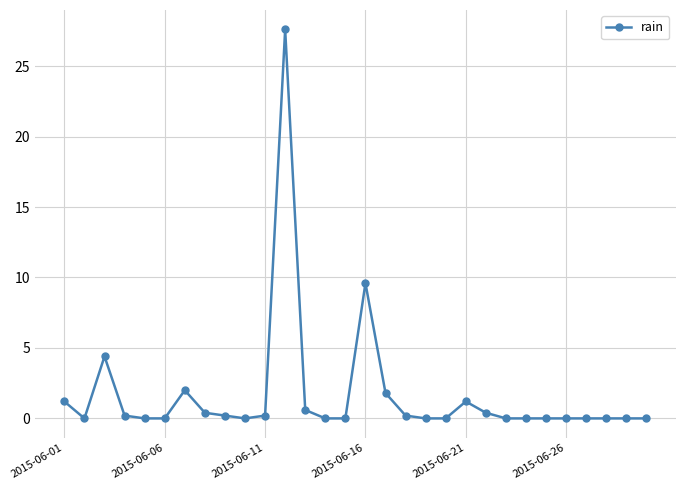

How many data points does each series have?

30